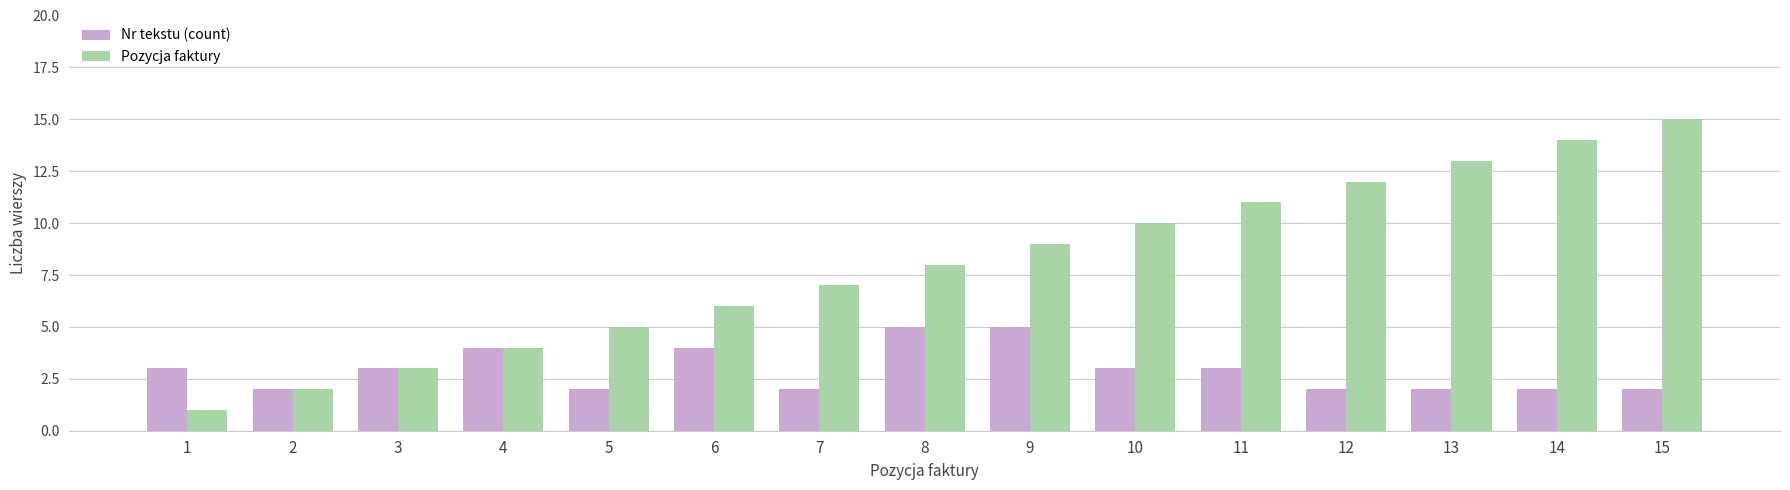

Reading right to left, what are all the values shown in this chart?

Nr tekstu (count): 2	2	2	2	3	3	5	5	2	4	2	4	3	2	3
Pozycja faktury: 15	14	13	12	11	10	9	8	7	6	5	4	3	2	1